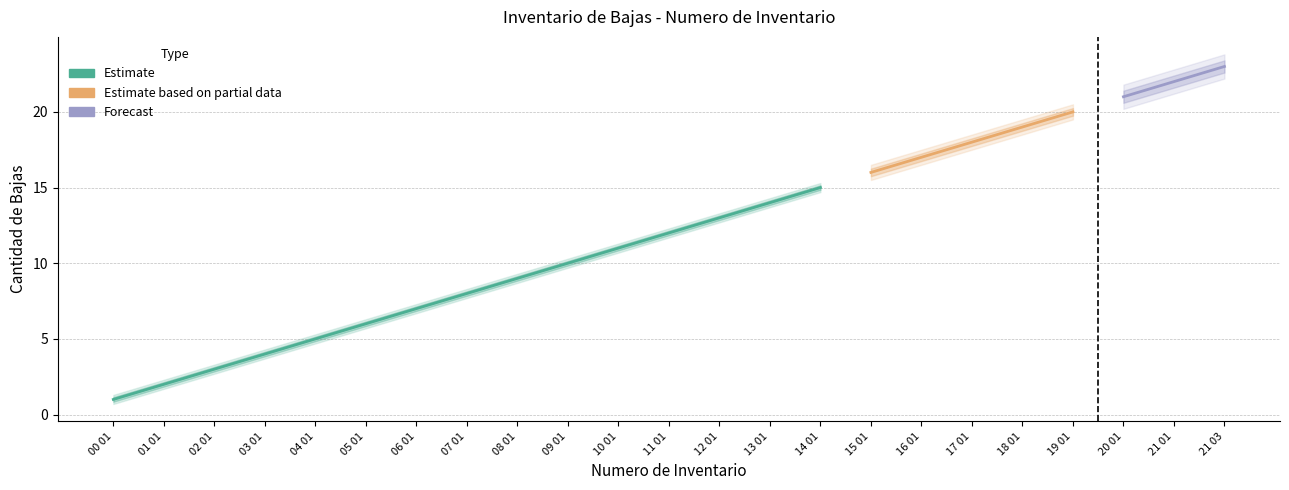

At how many categories does at least one series exceed 14?

9